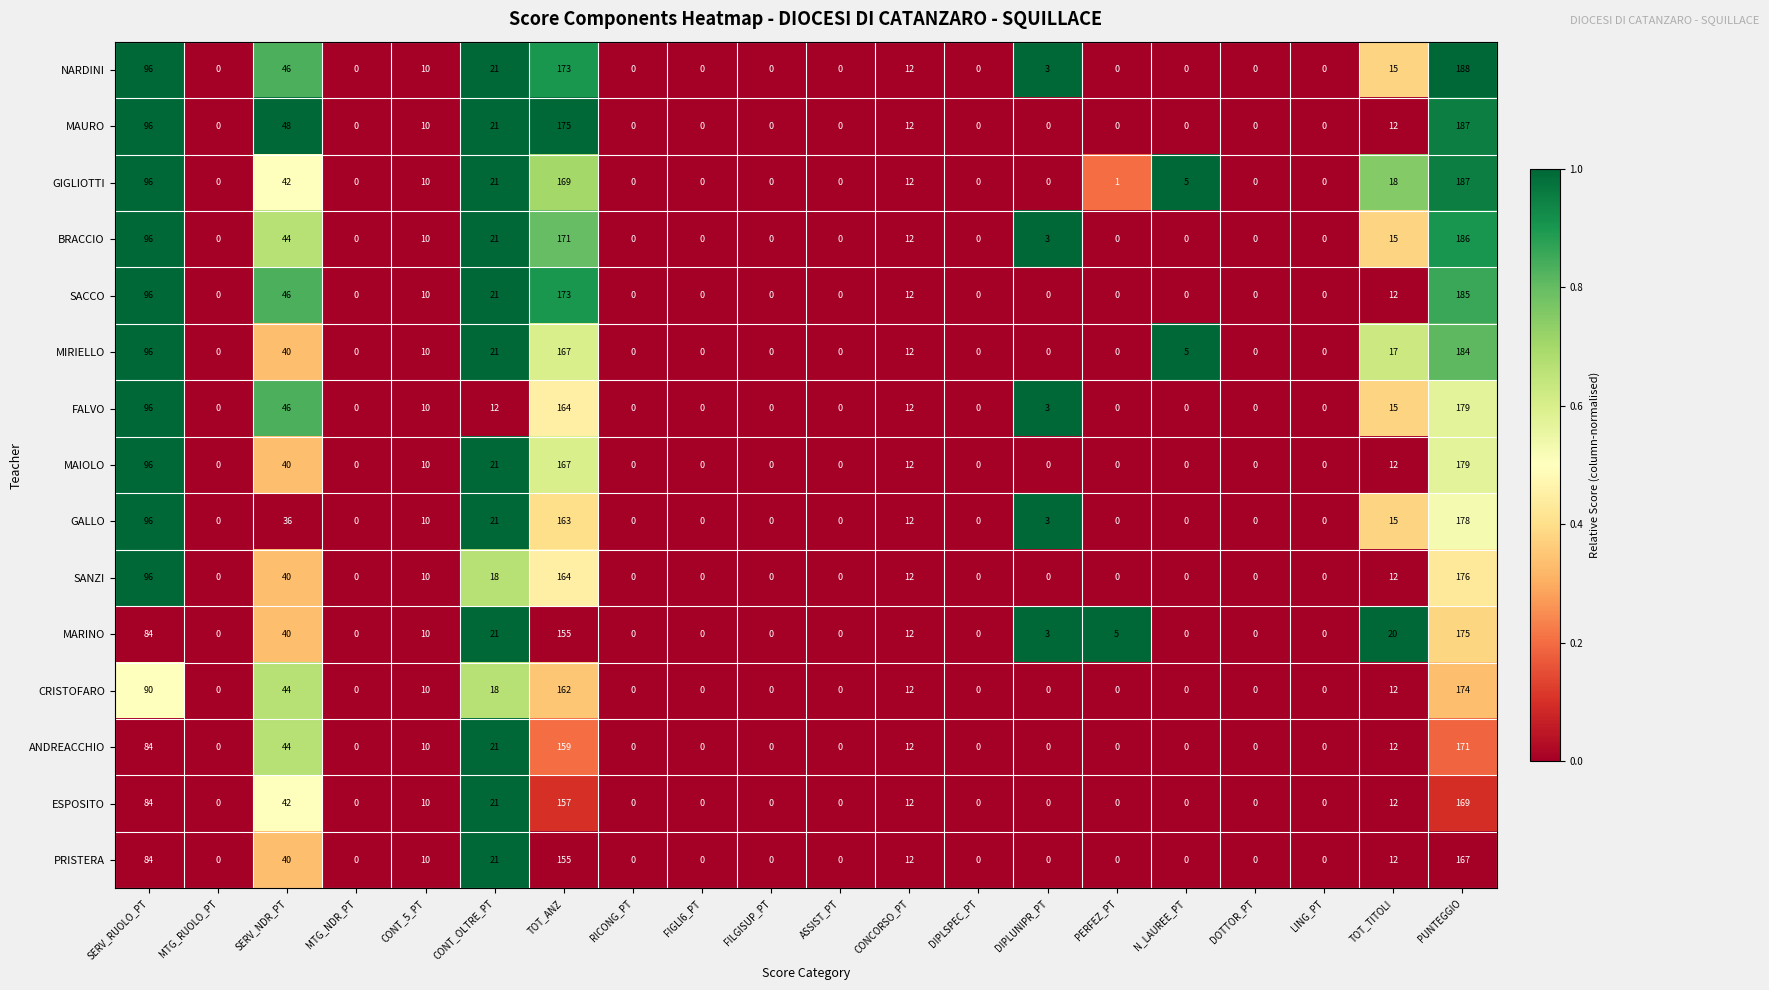

Which series has the widest spread of values?

NARDINI